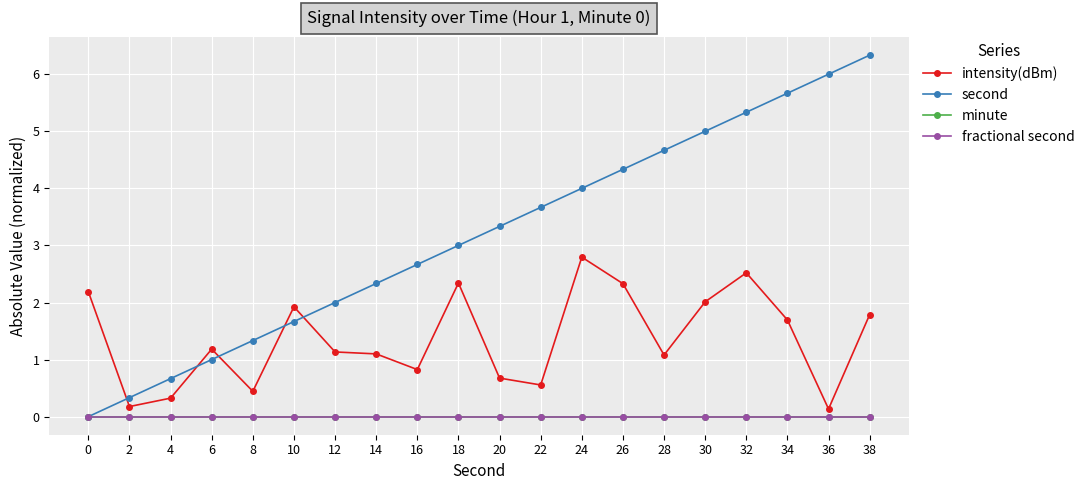

Does the chart have visible grid lines?

Yes